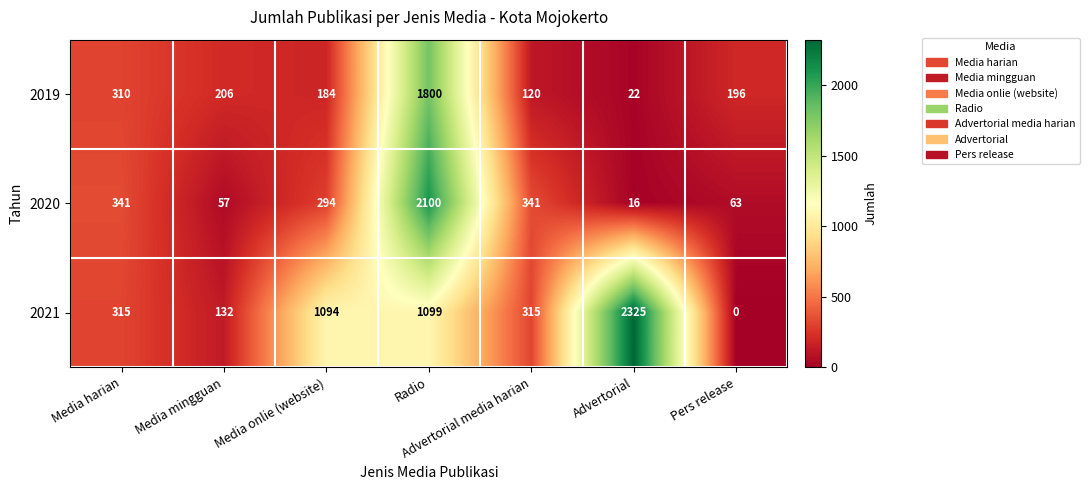

Read the 2019 value at Media harian, to the nearest 50.

300